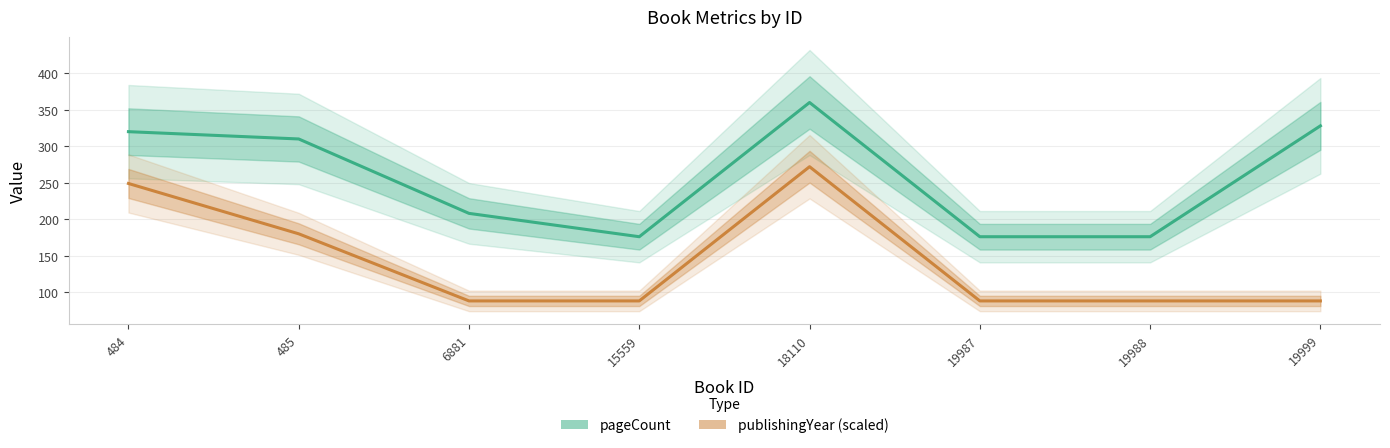

What is the difference between the maximum and minimum values in the pageCount series?

184.0